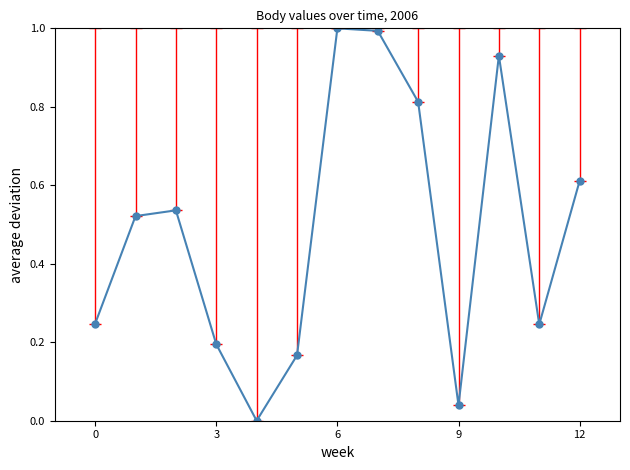

How many data points are above 0?

12